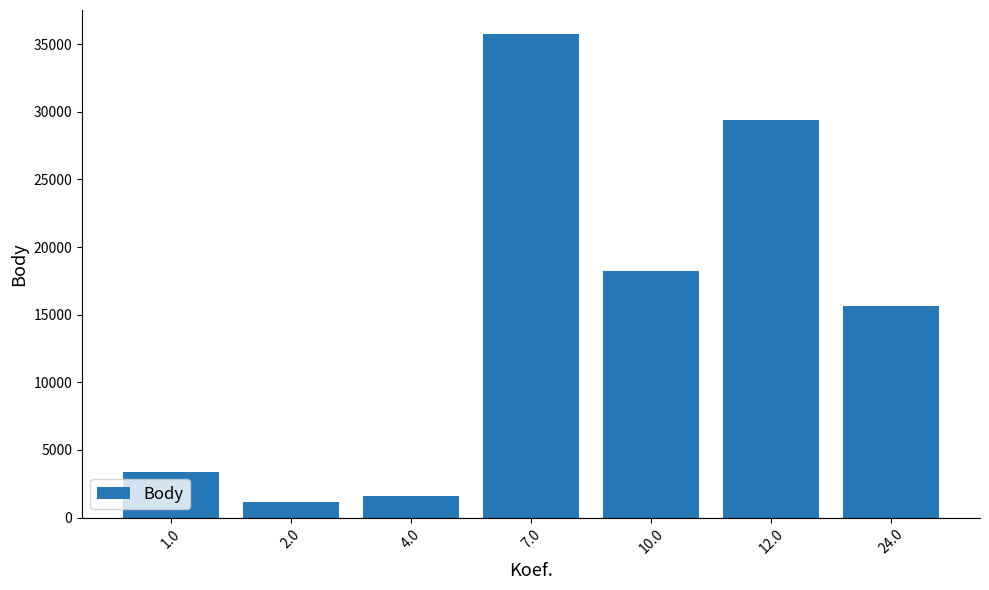

What is the sum of all values?

105128